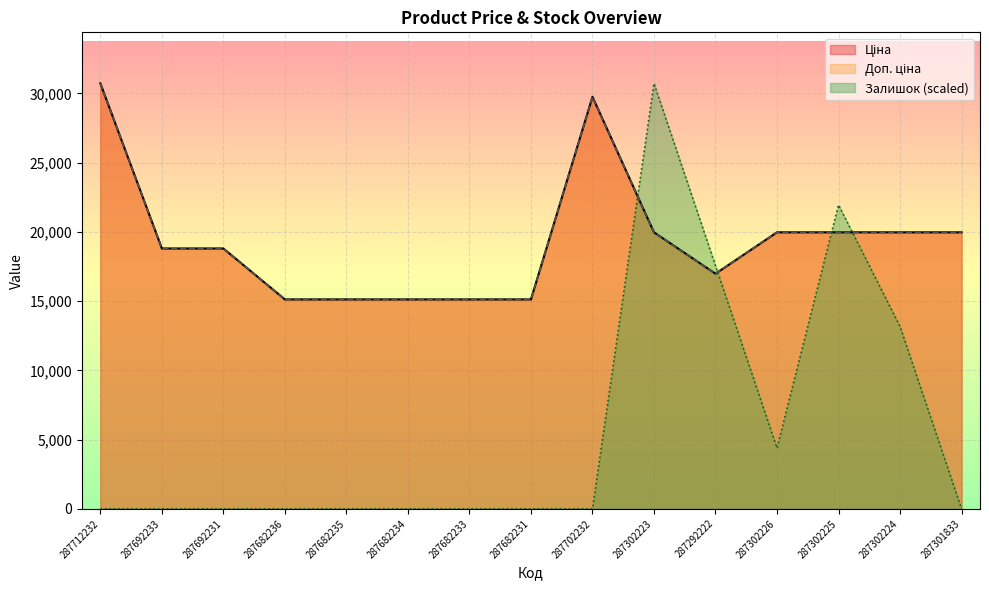

How many lines are shown in the chart?

3